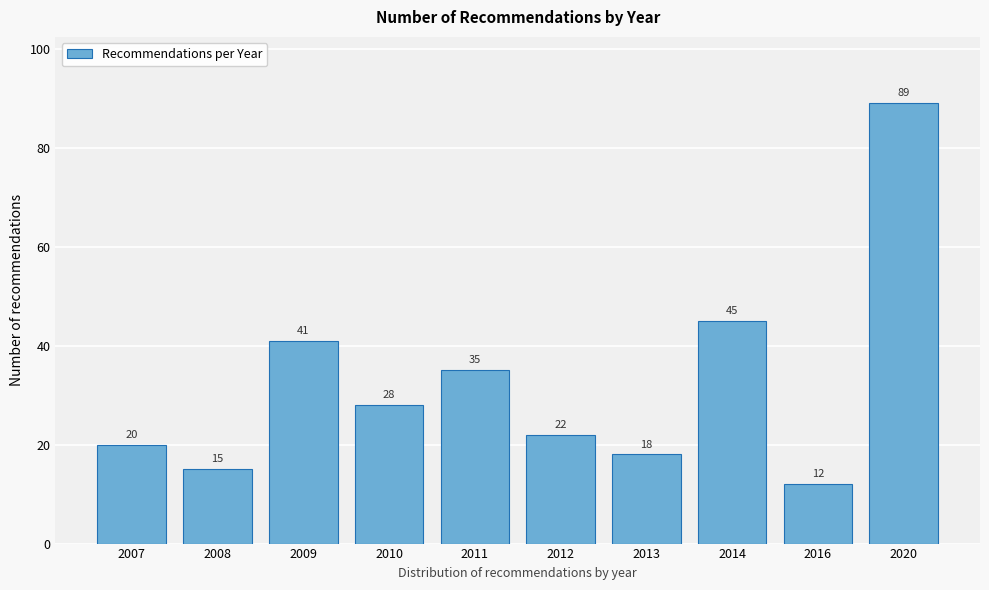

Reading right to left, list all the values displayed in this chart.

89	12	45	18	22	35	28	41	15	20